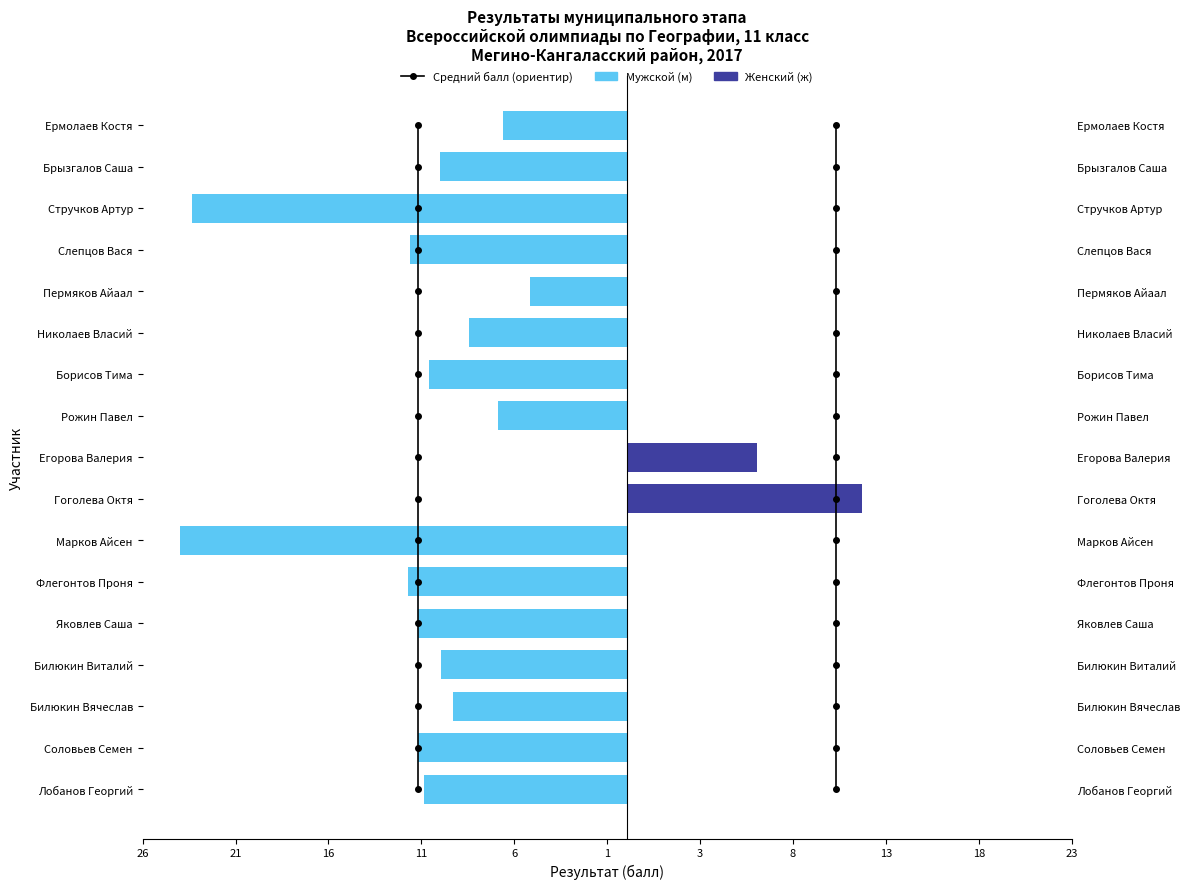

How many values in Мужской (м) are below zero?

15